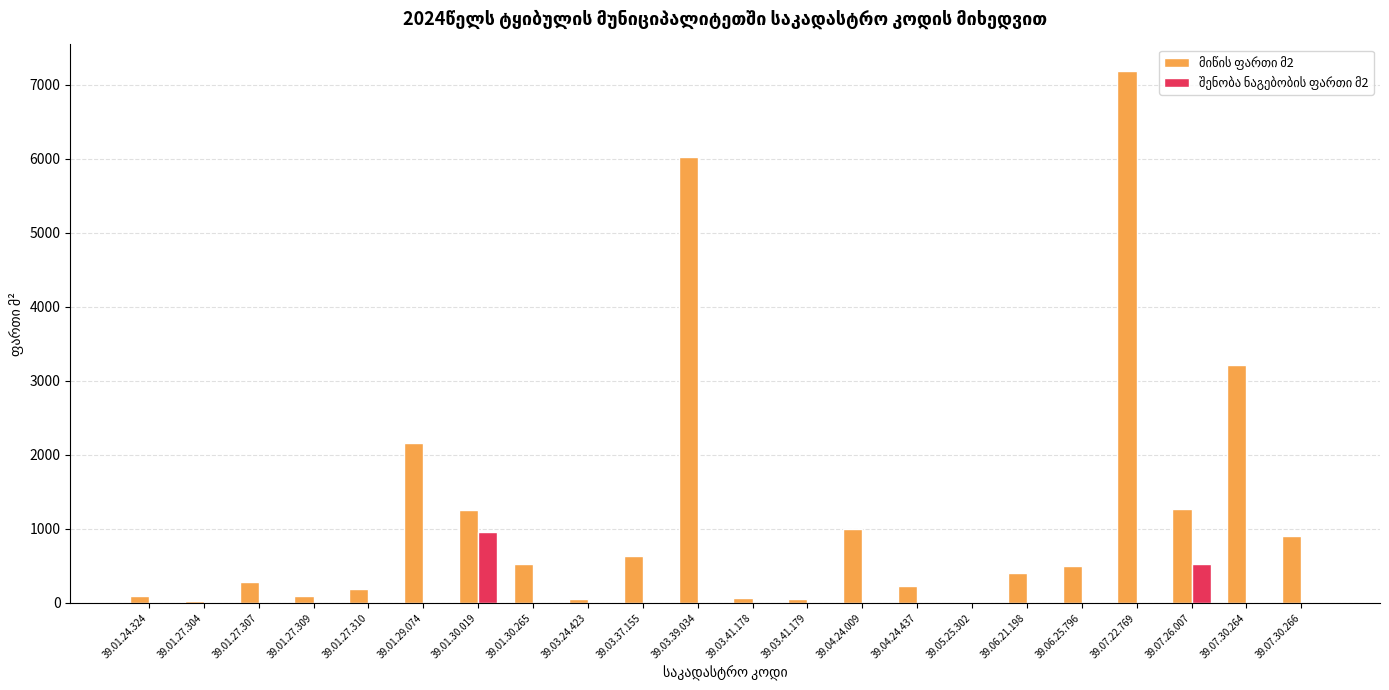

Which label corresponds to the largest value in the chart?

39.07.22.769